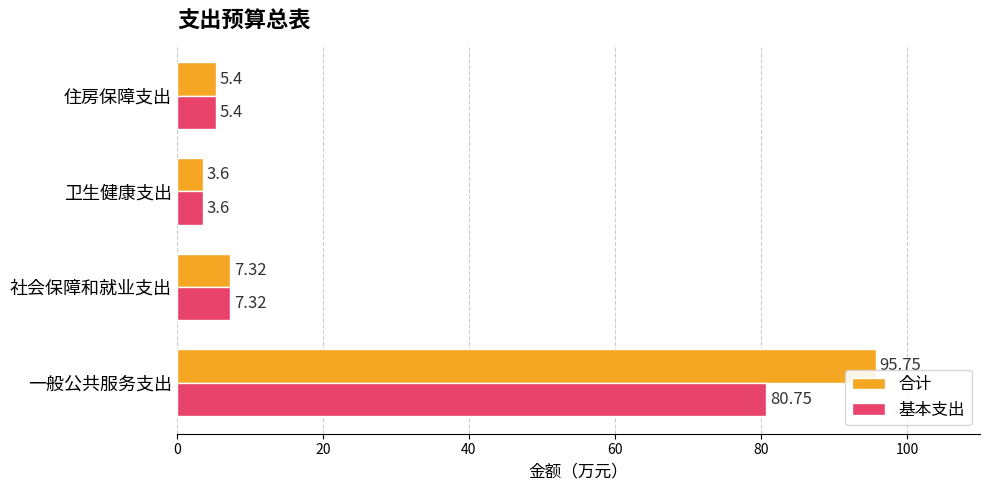

What is the difference between the second highest and second lowest values in the 基本支出 series?

1.9